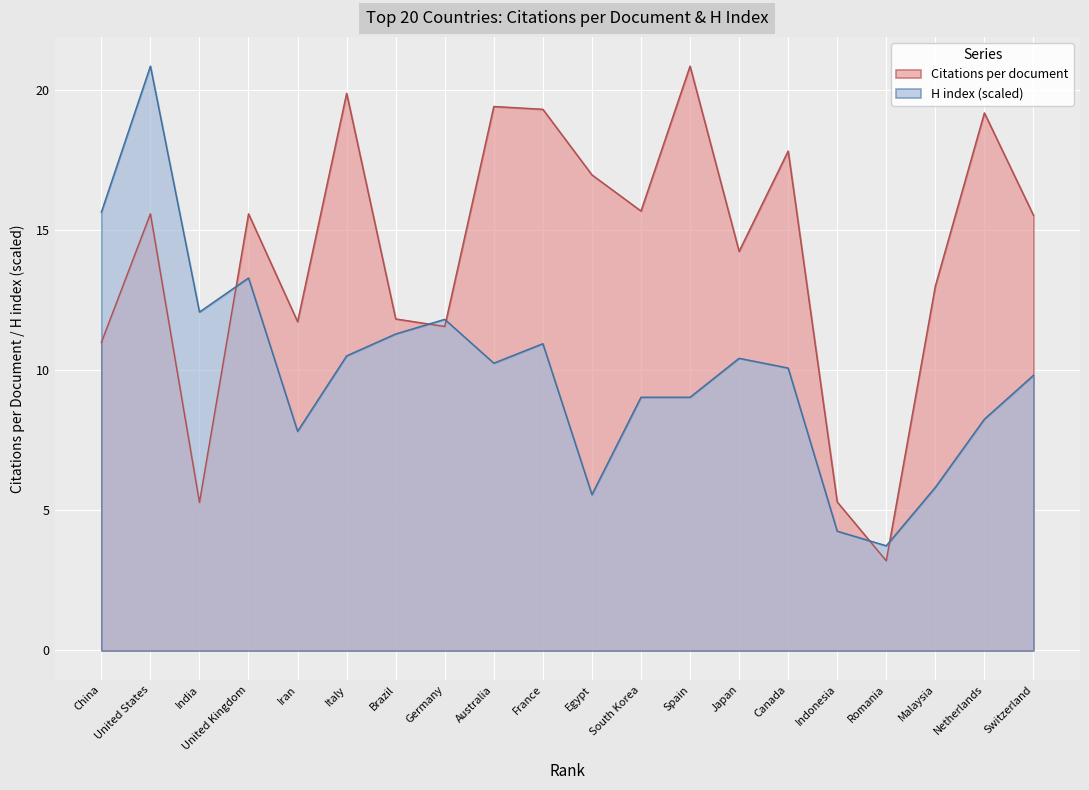

The H index series shows 3.6 at Spain. True or false?

False